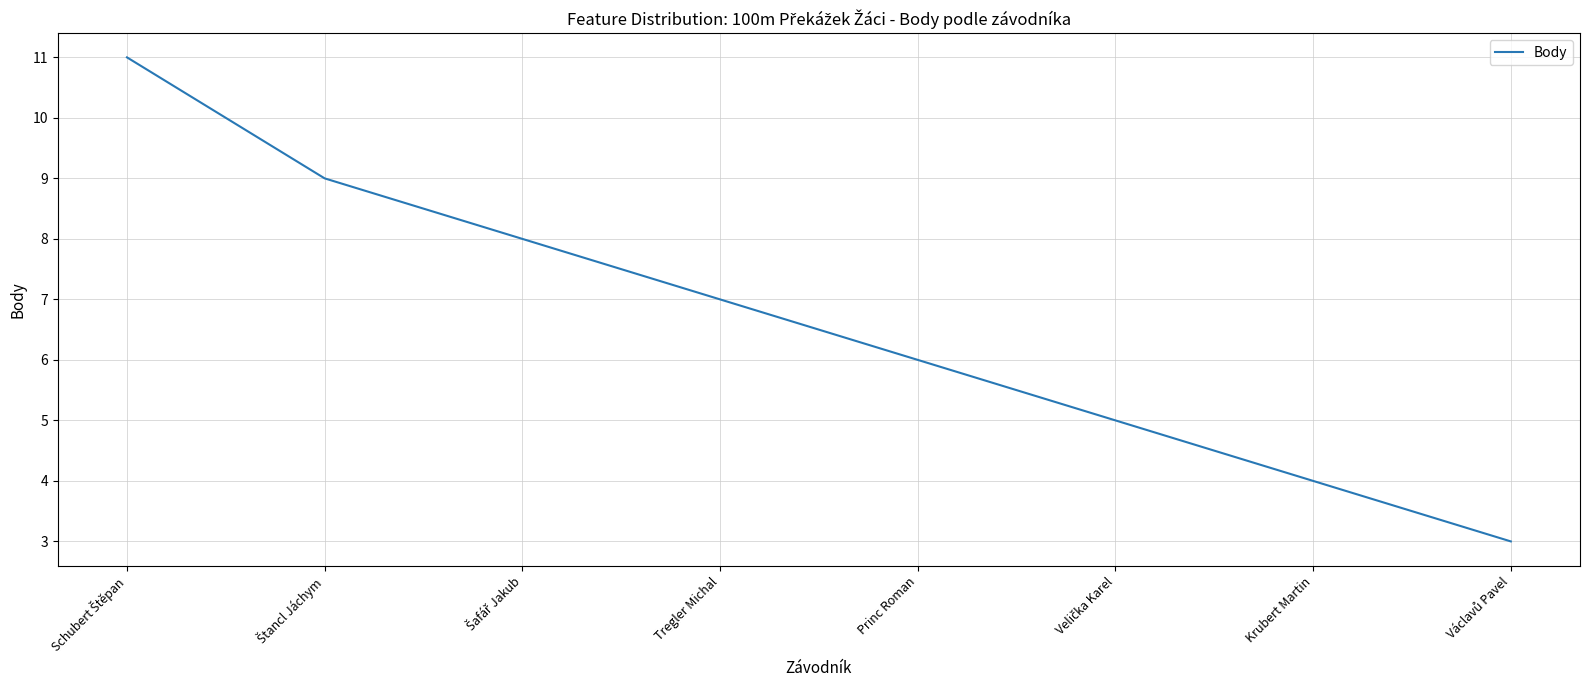

At which label is the value closest to 7?

Tregler Michal